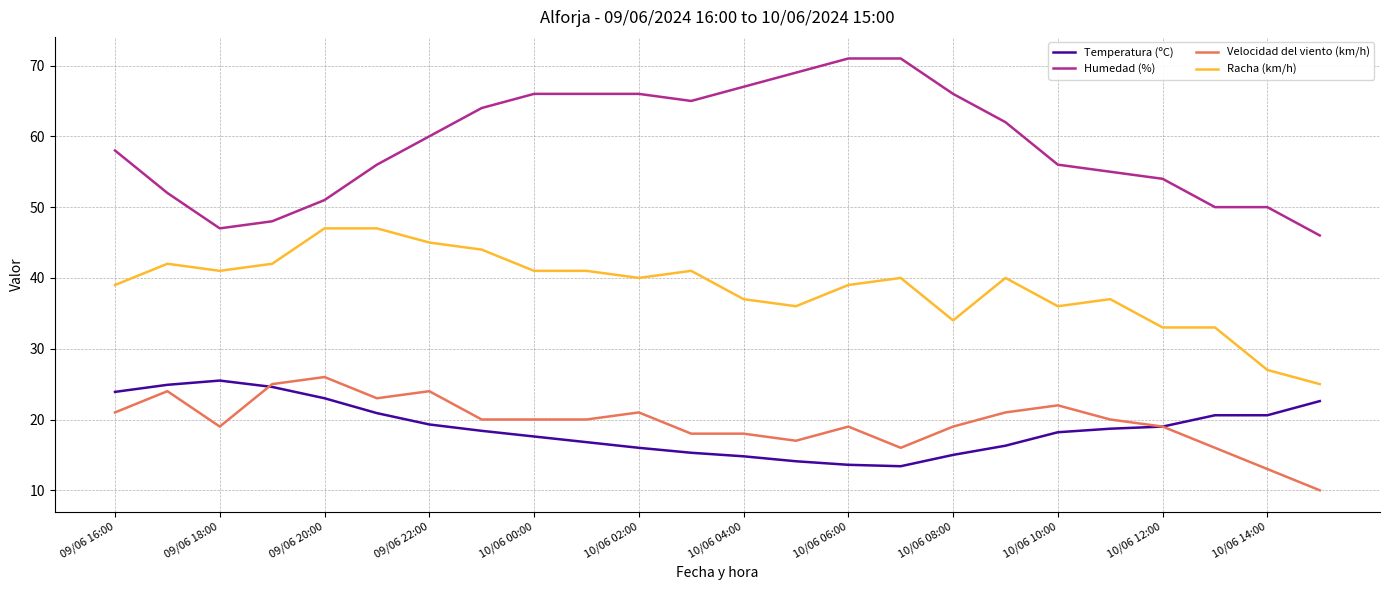

How many lines are shown in the chart?

4